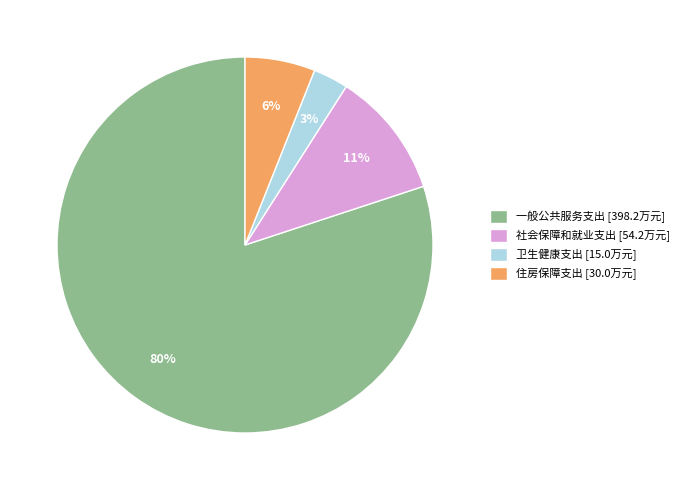

Which has a higher value, 卫生健康支出 or 社会保障和就业支出?

社会保障和就业支出